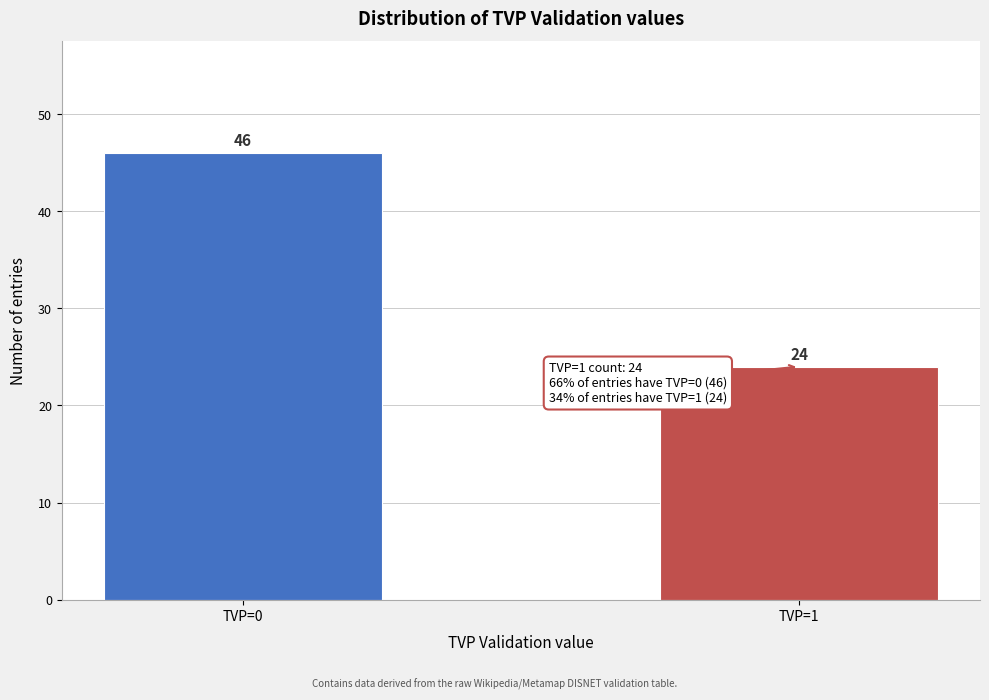

Reading left to right, extract all data points from this chart.

46	24